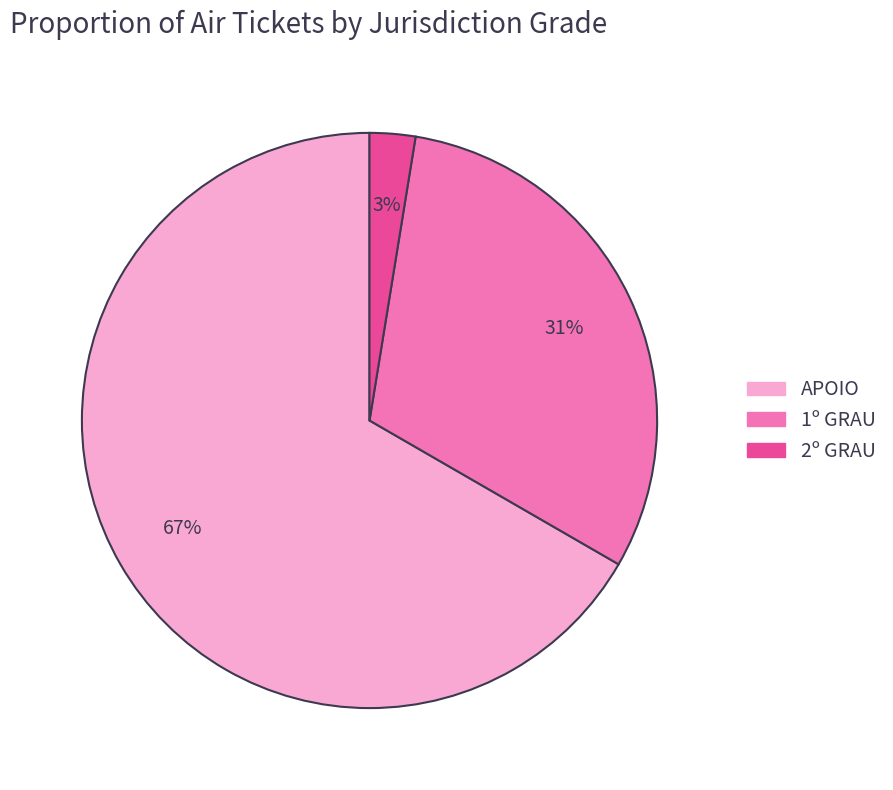

How many segments does this pie chart have?

3